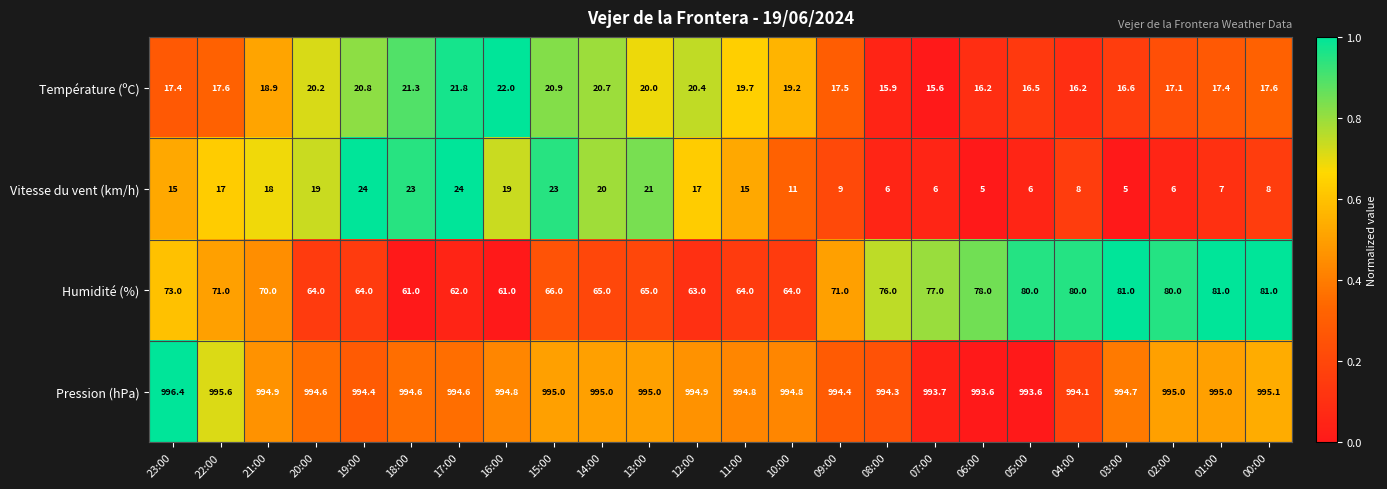

What is the difference between the second highest and minimum values in the Humidité (%) series?

20.0